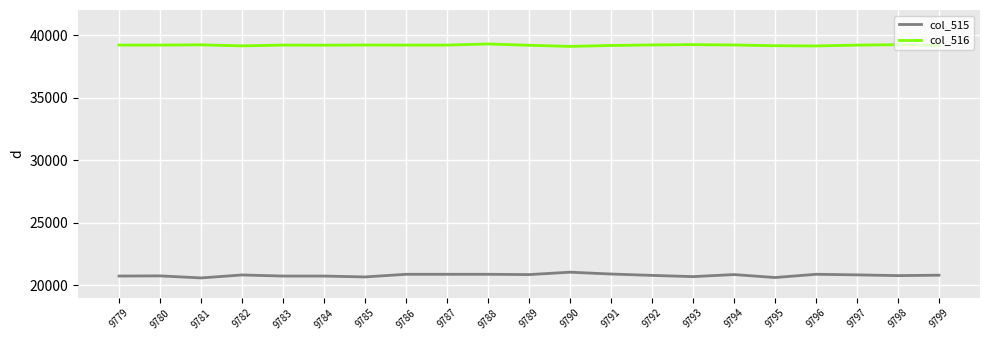

At 9779, list the series in order from smallest to largest.

col_515, col_516